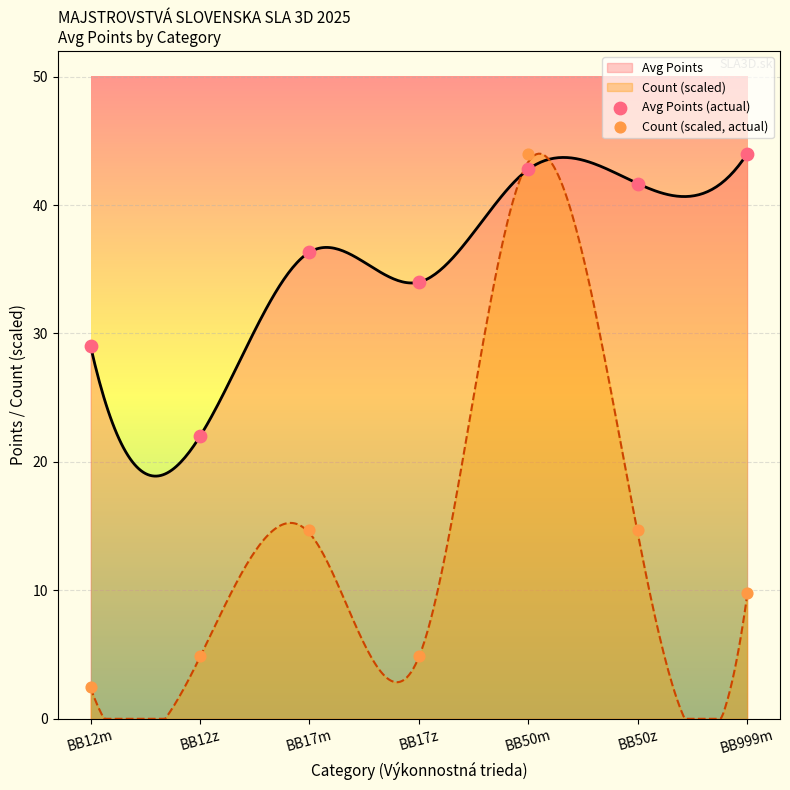

What is the total value across all series at BB999m?

53.8